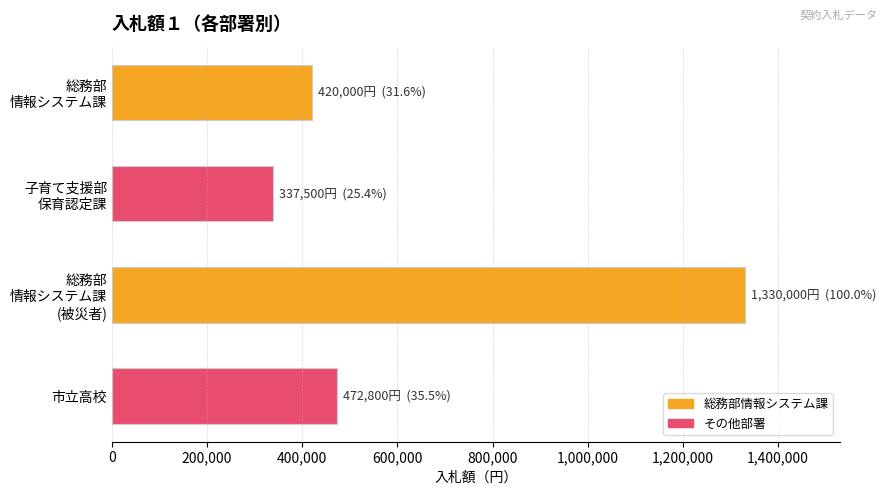

Which category has the highest value across all series?

総務部
情報システム課
(被災者)